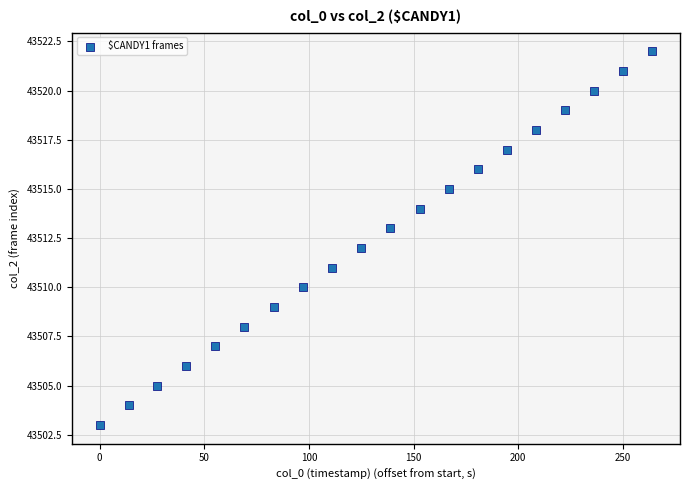

What is the range of Y values (max minus min)?

19